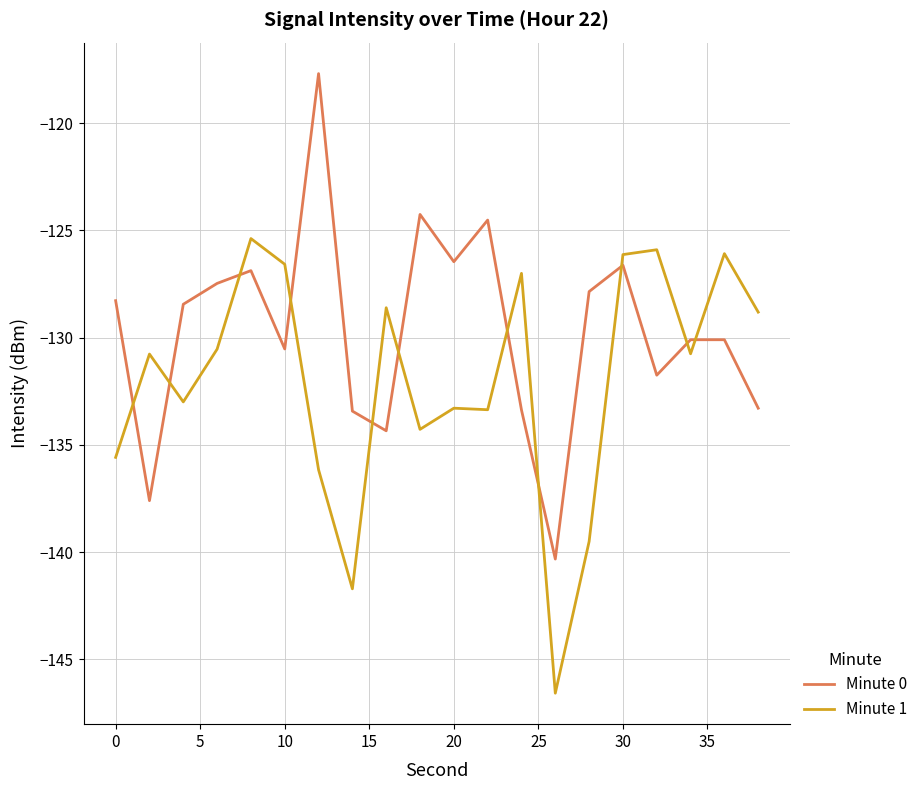

True or false: Minute 0 has more than 2 interior local peaks.

True